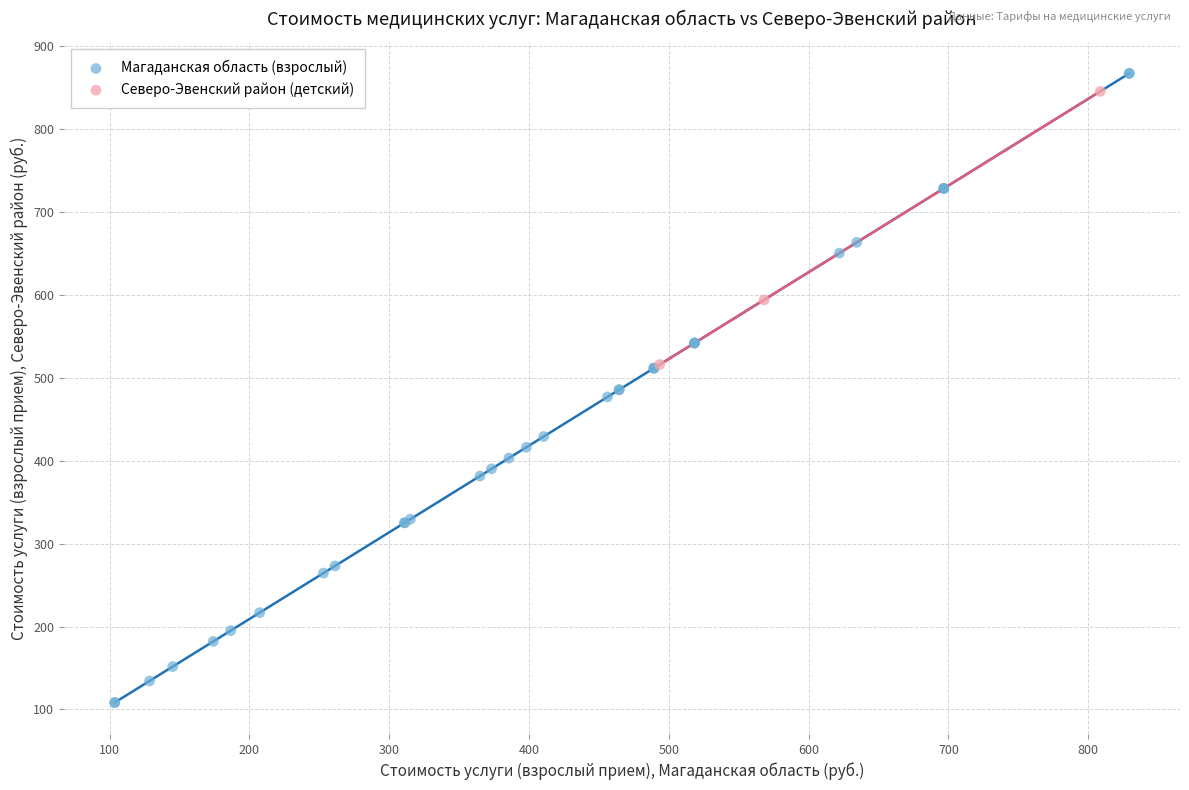

What are all the series names shown in the legend?

Магаданская область (взрослый), Северо-Эвенский район (детский)